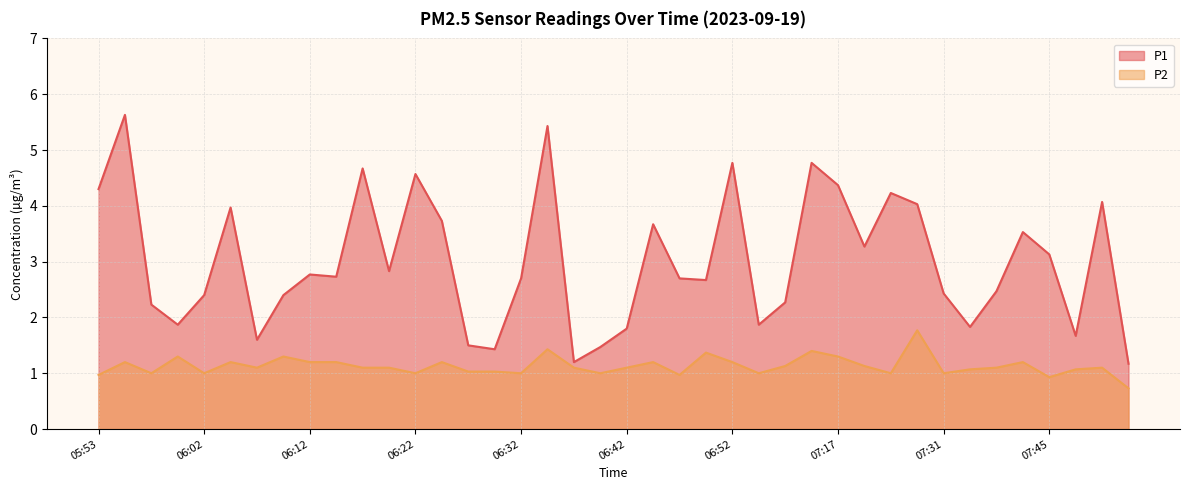

What is the sum of the P1 values at 07:17 and 06:10?

6.8